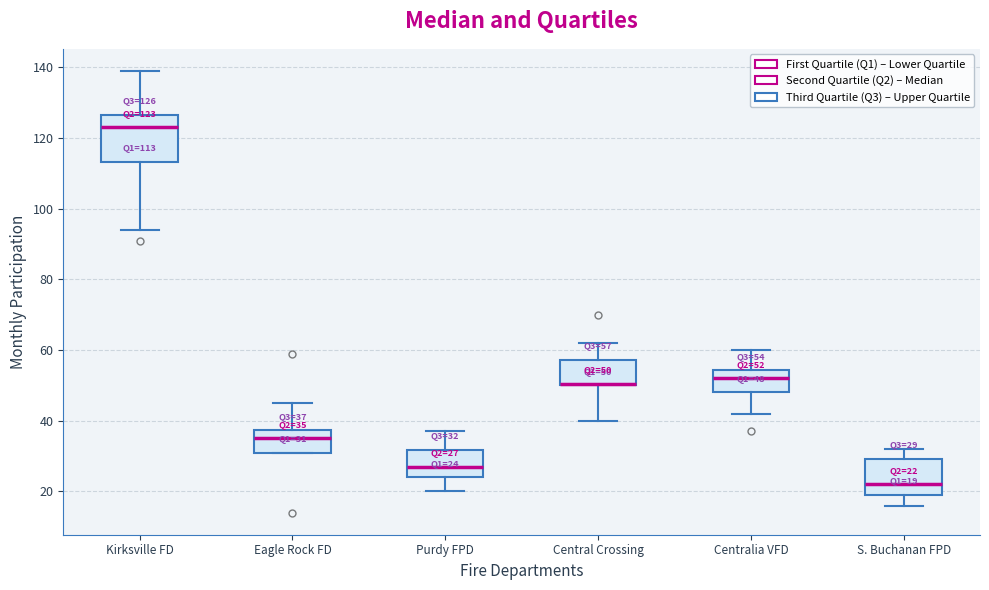

Which box is the tallest, from its lower edge to its upper edge?

Kirksville FD